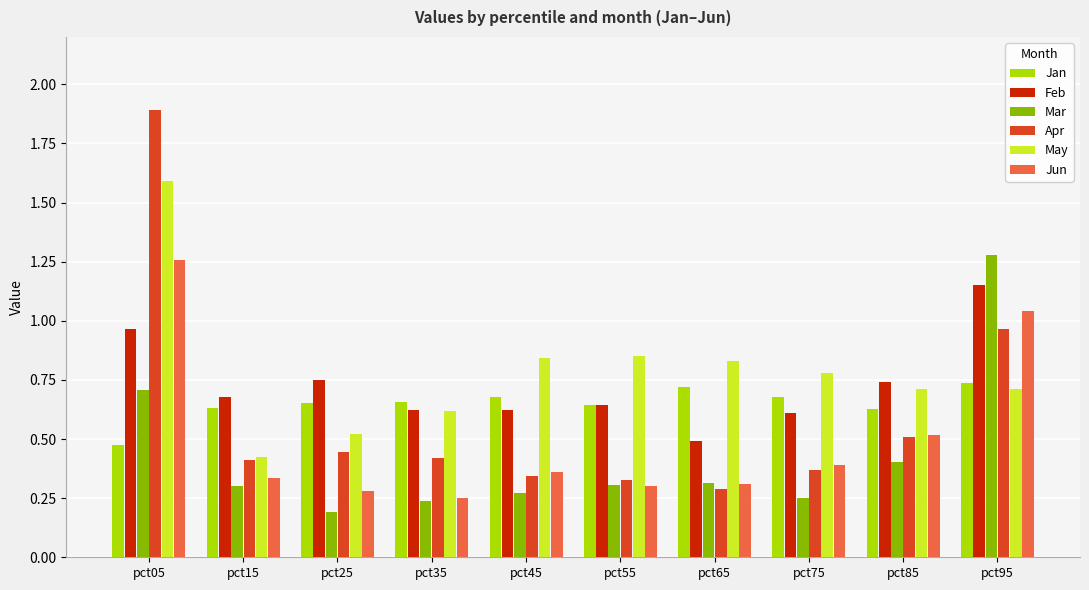

At which label is Apr closest to 1?

pct95